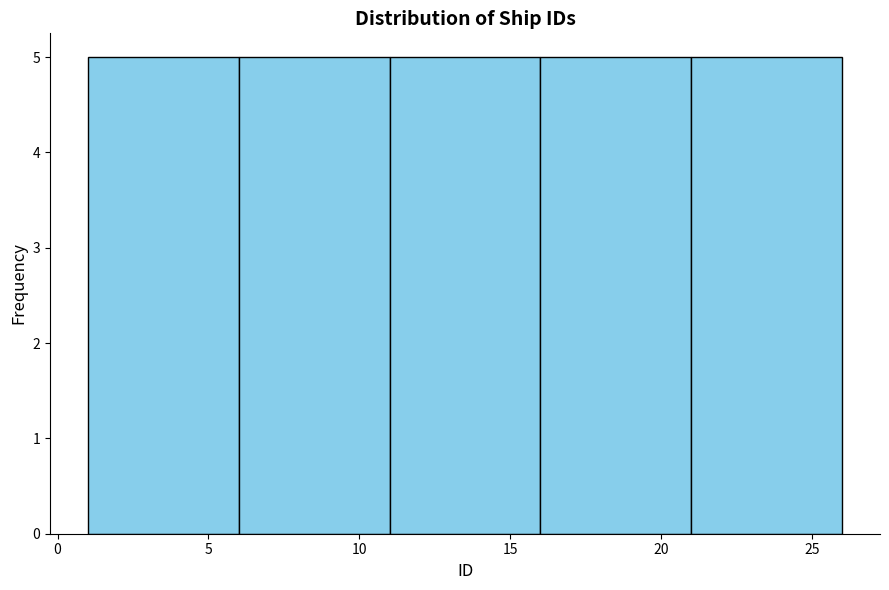

Reading left to right, list every bar in this chart as the range it spans on the x-axis followed by its height. The values are not printed on the chart, so give them approximately, as read against the axis.

1 to 6: 5
6 to 11: 5
11 to 16: 5
16 to 21: 5
21 to 26: 5